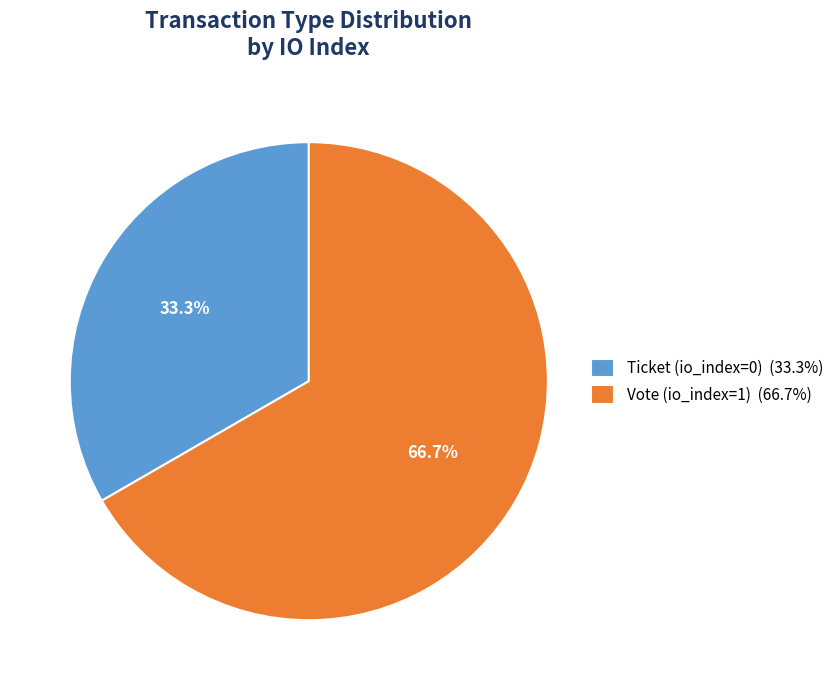

Is there any slice that represents more than half of the pie?

Yes